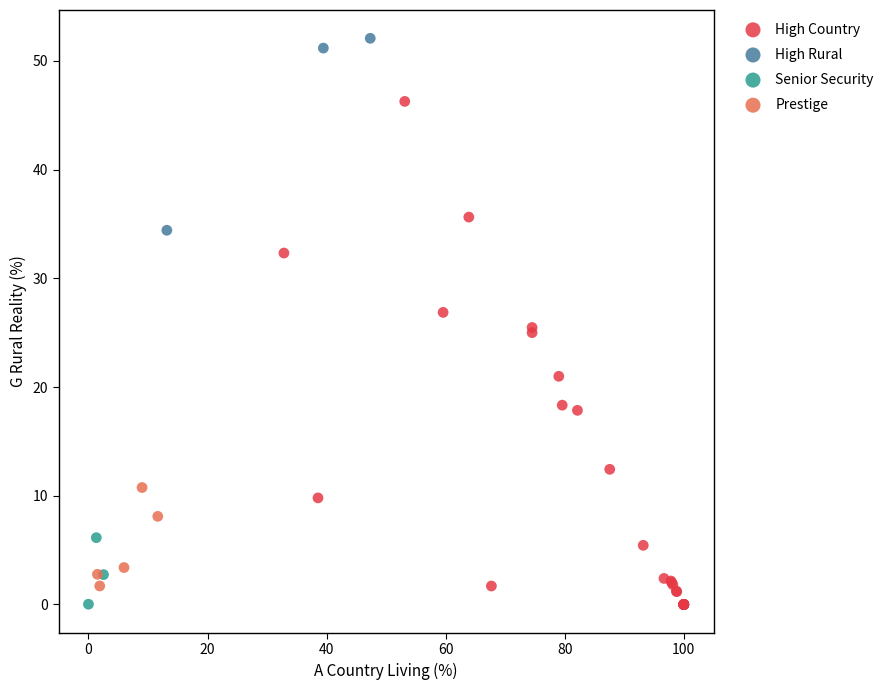

Which series reaches the maximum Y coordinate?

High Rural